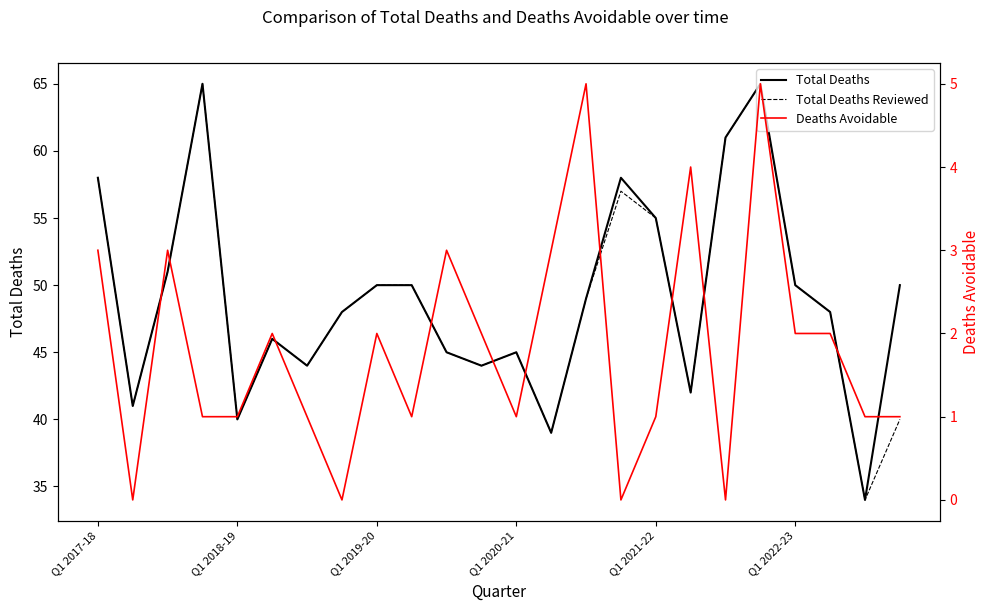

The value of Total Deaths at Q1 2022-23 is 24. True or false?

False